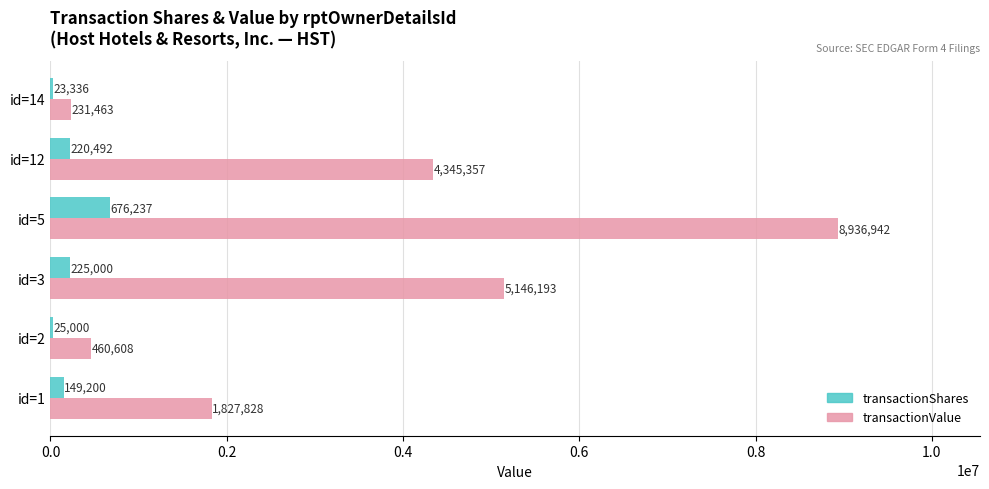

The value of transactionValue at id=5 is 8936942. True or false?

True